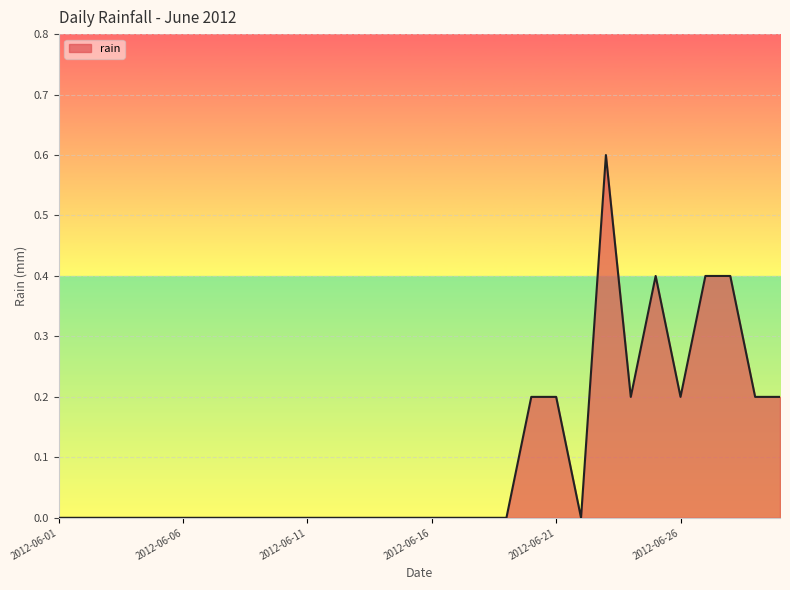

What is the difference between the maximum and minimum values?

0.6